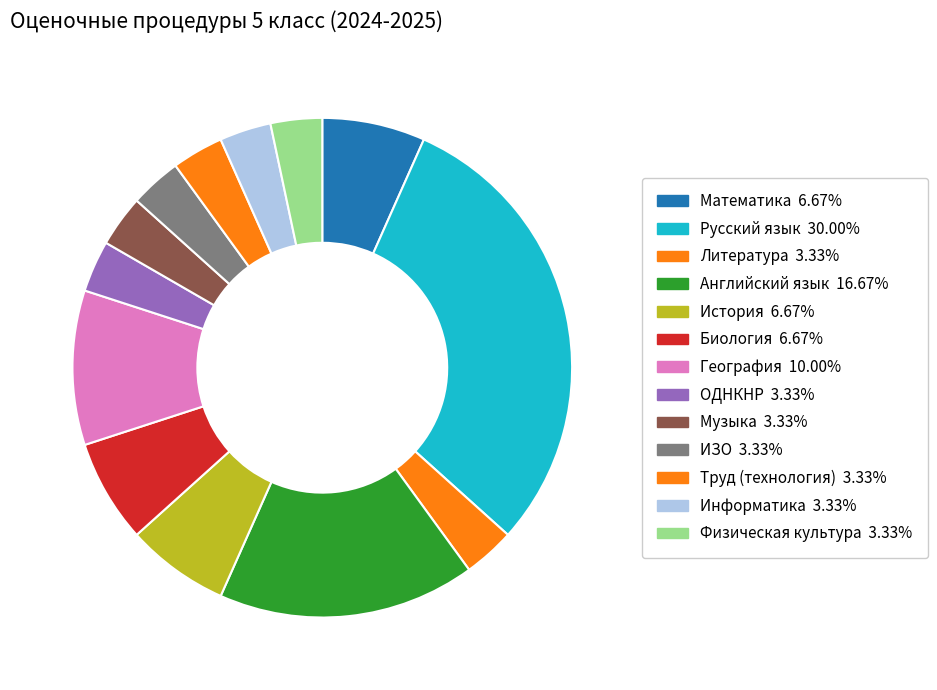

Which has a higher value, Информатика or География?

География